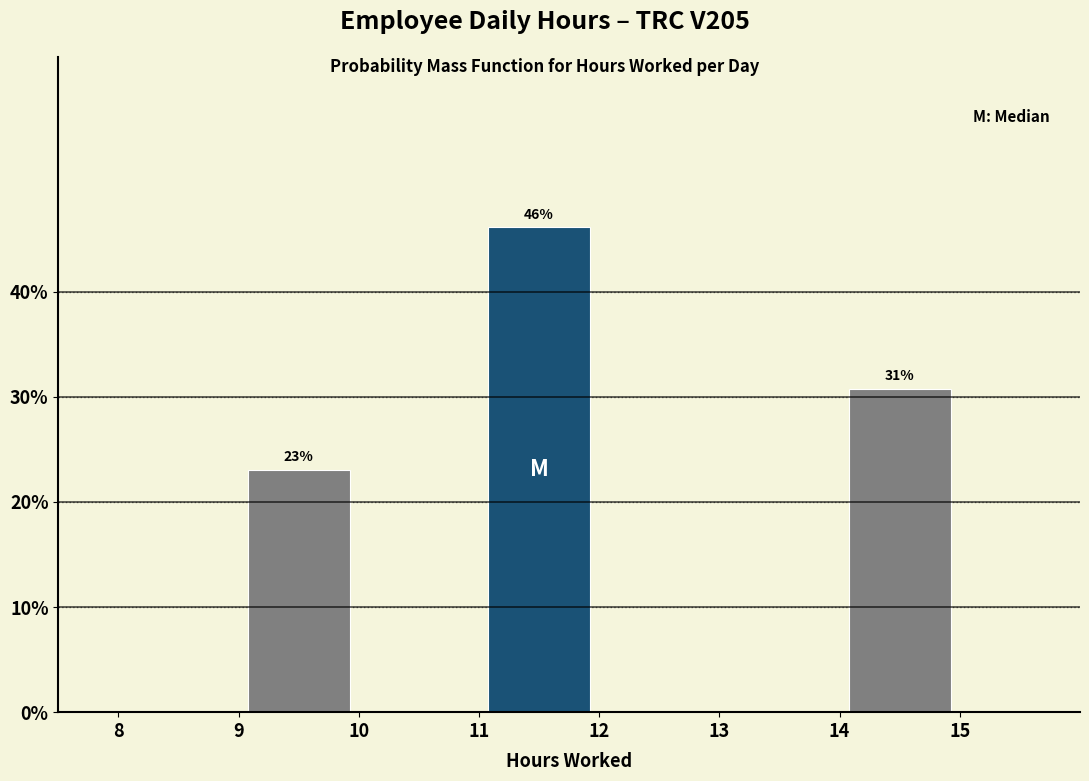

Over which range of the x-axis is the bar tallest?

11 to 12